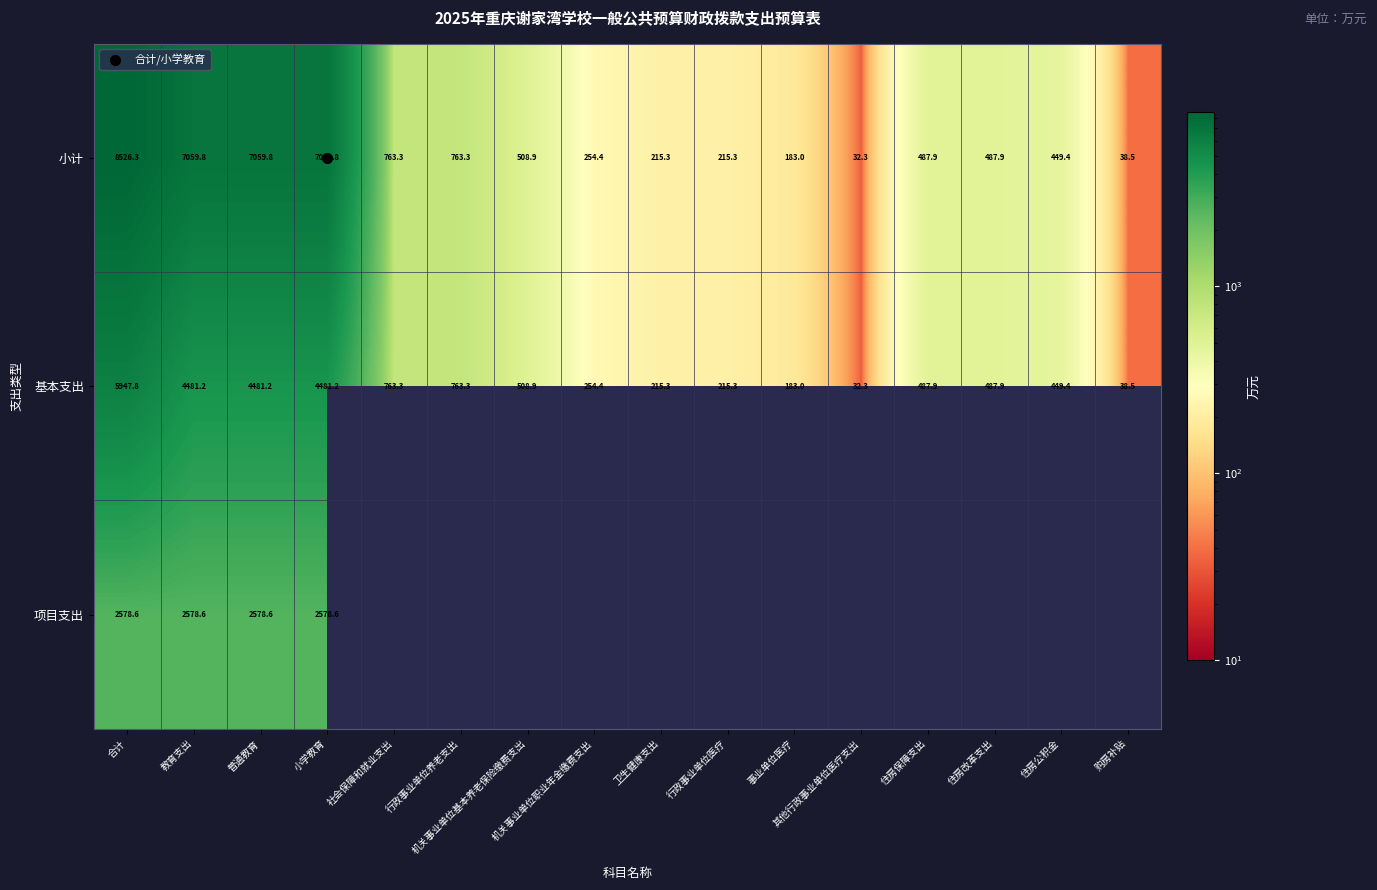

What is the maximum value shown in the chart?

8526.3